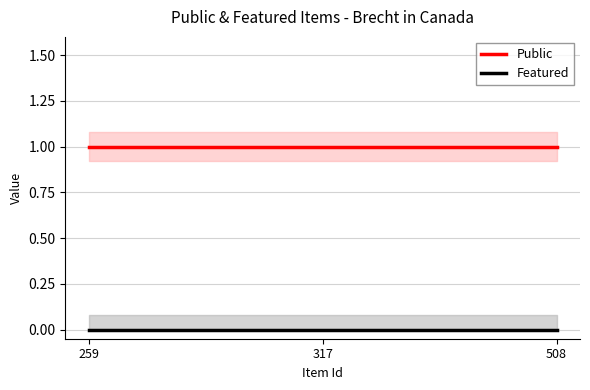

The Public series shows 1 at 317. True or false?

True